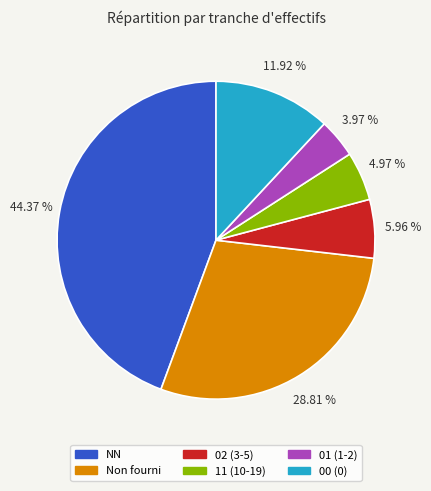

Is there a majority slice in this chart?

No